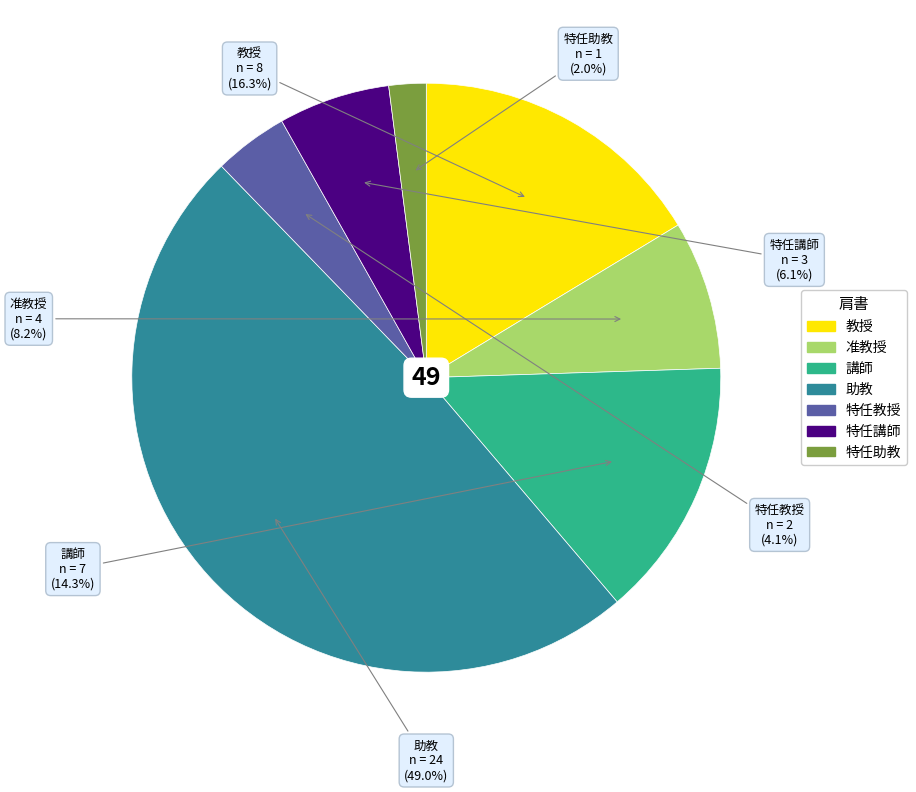

To the nearest percent, what is the difference between the 特任講師 and 特任教授 slice percentages?

2%